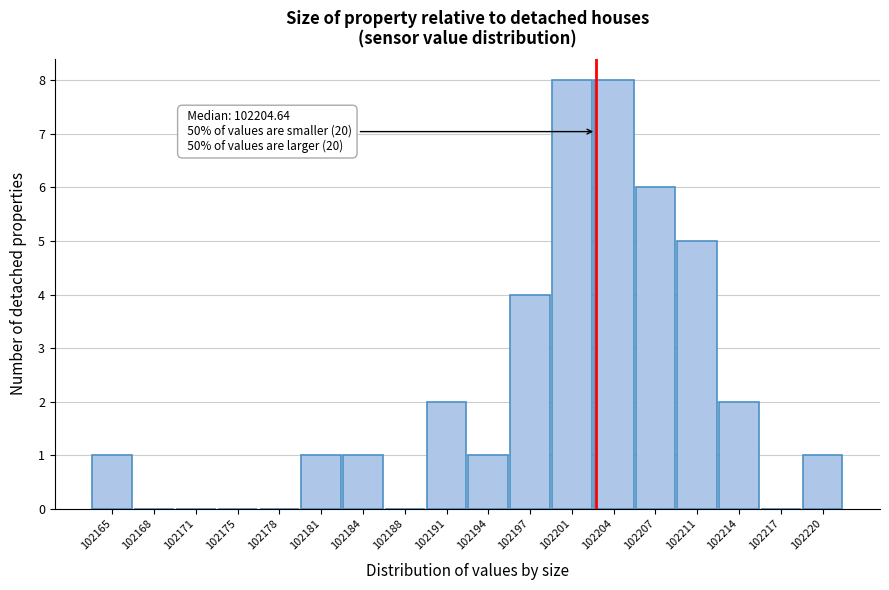

Reading left to right, what are all the values shown in this chart?

102165=1	102168=0	102171=0	102175=0	102178=0	102181=1	102184=1	102188=0	102191=2	102194=1	102197=4	102201=8	102204=8	102207=6	102211=5	102214=2	102217=0	102220=1